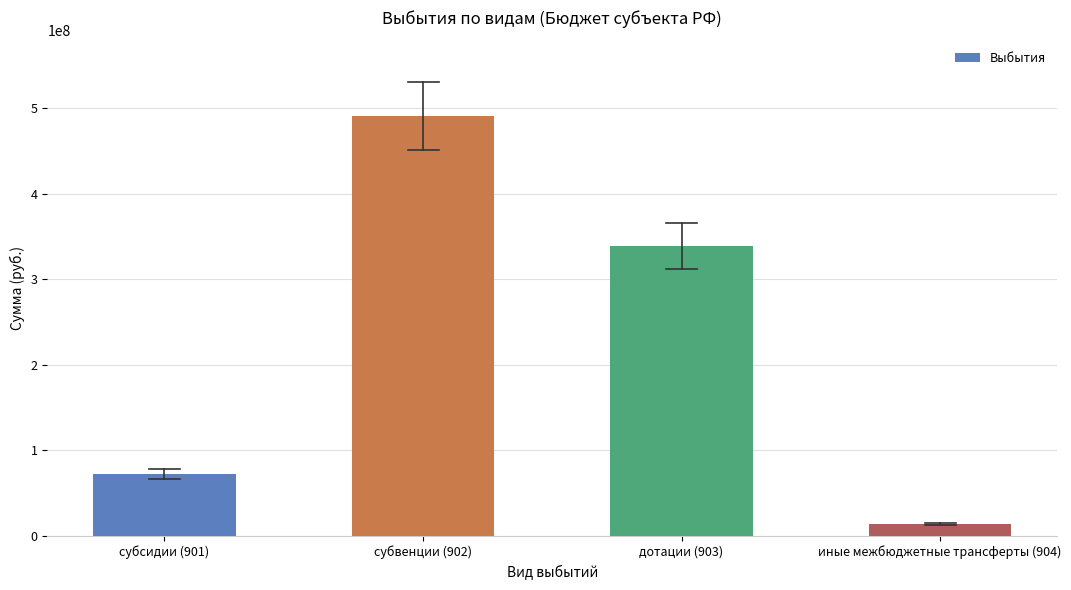

Reading right to left, list all the values displayed in this chart.

иные межбюджетные трансферты (904)=13654260.0	дотации (903)=339145000.0	субвенции (902)=491024968.8	субсидии (901)=72626194.1